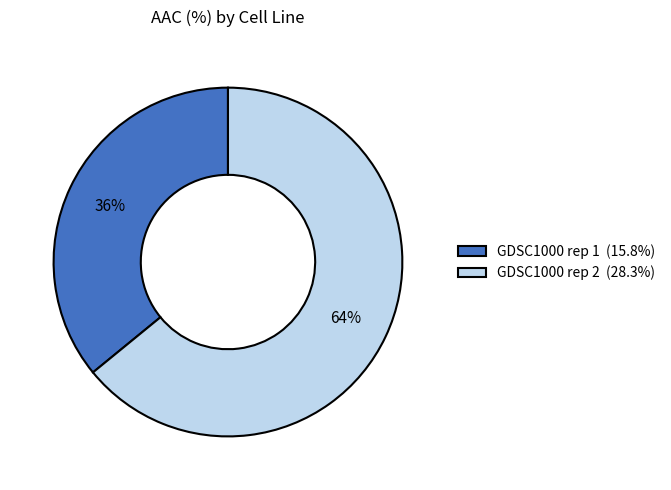

Which slice represents more than half of the pie?

GDSC1000 rep 2